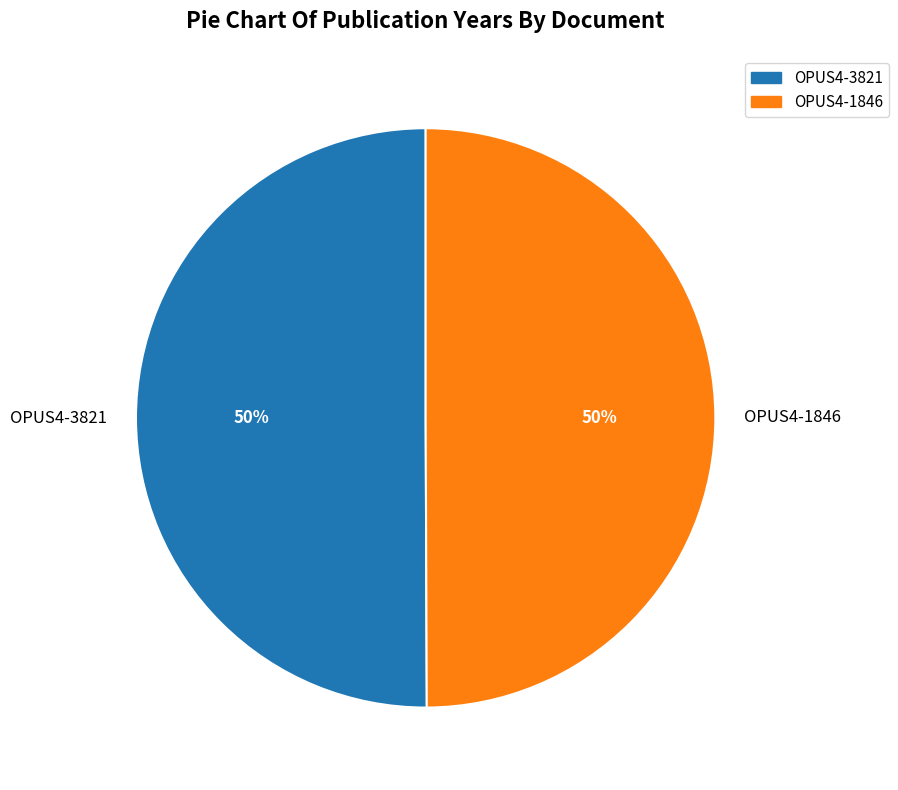

What percentage is the OPUS4-3821 slice, to the nearest percent?

50%